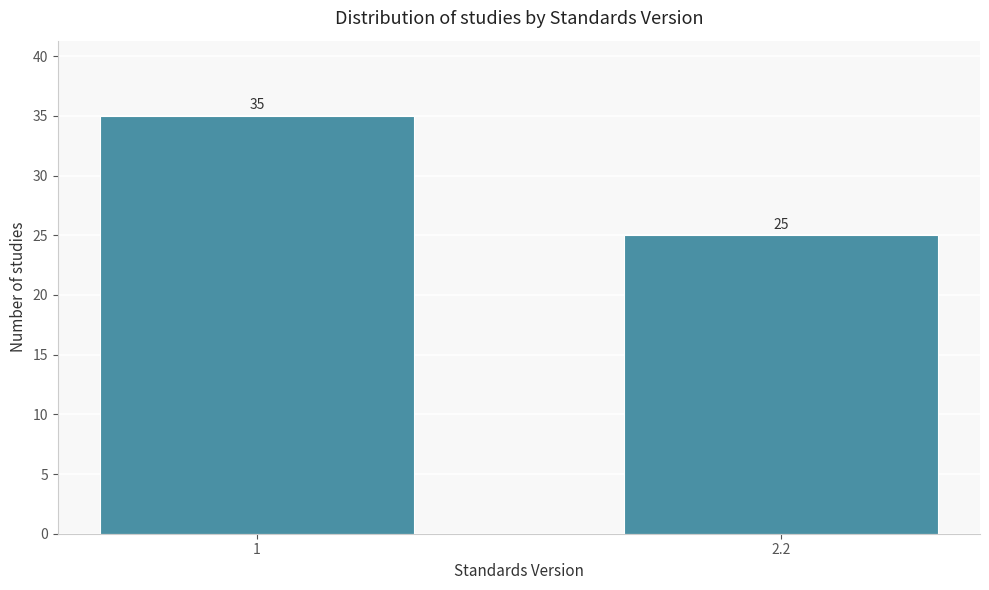

Reading left to right, list all the values displayed in this chart.

35	25